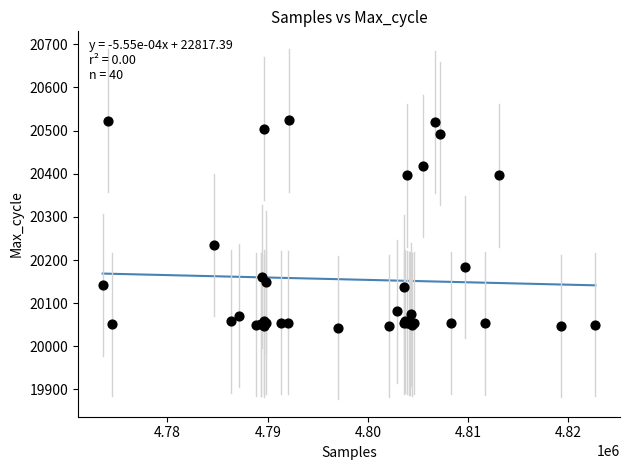

What Y value in the scatter plot is closest to 20283?

20235